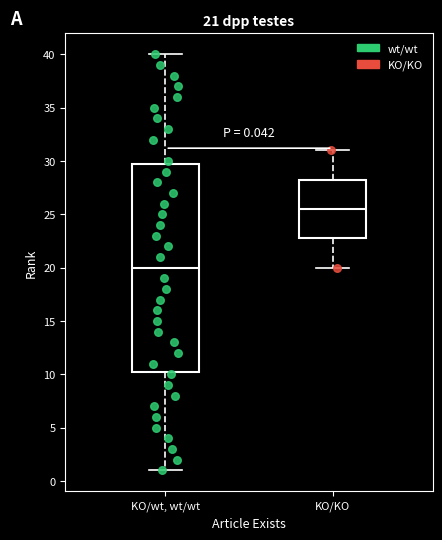

Which box is the tallest, from its lower edge to its upper edge?

KO/wt, wt/wt